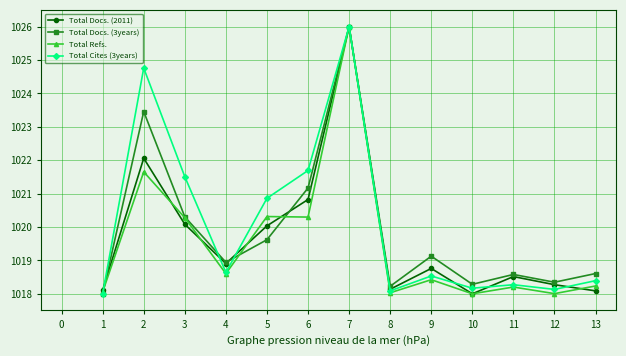

At which label does Total Cites (3years) reach its peak?

7